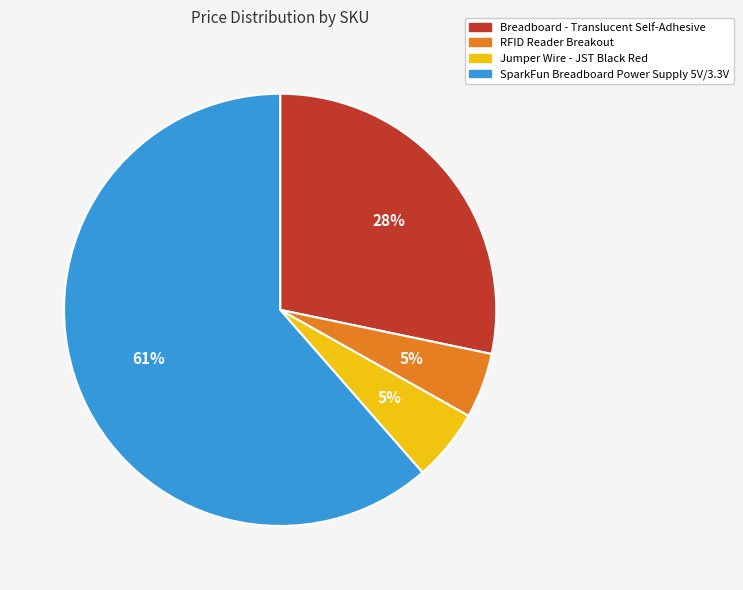

To the nearest percent, what is the difference between the largest and smallest slice percentages?

57%